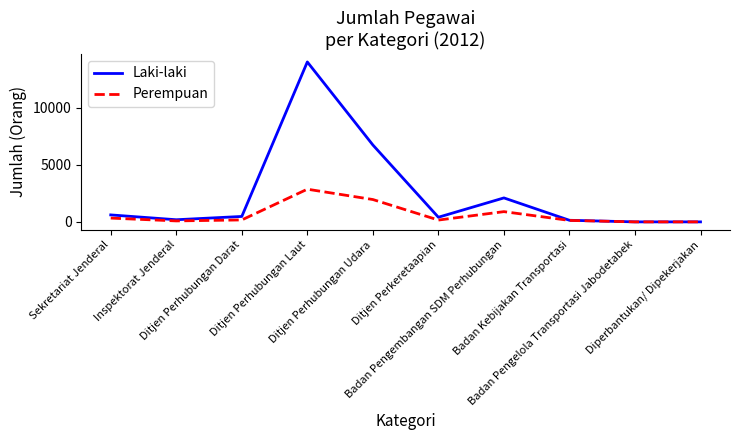

Rank the series at Ditjen Perhubungan Laut from highest to lowest value.

Laki-laki, Perempuan